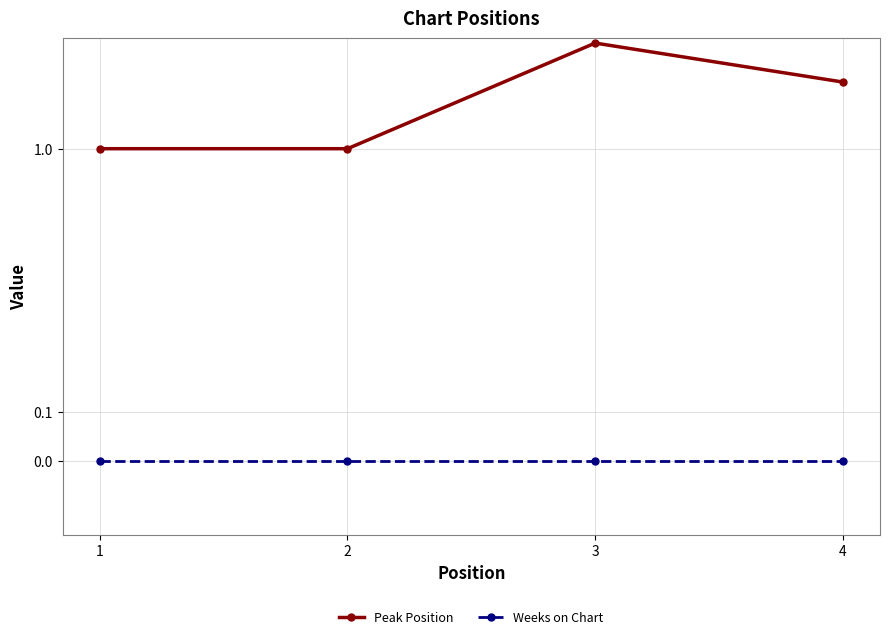

Which series has the largest total across all categories?

Peak Position